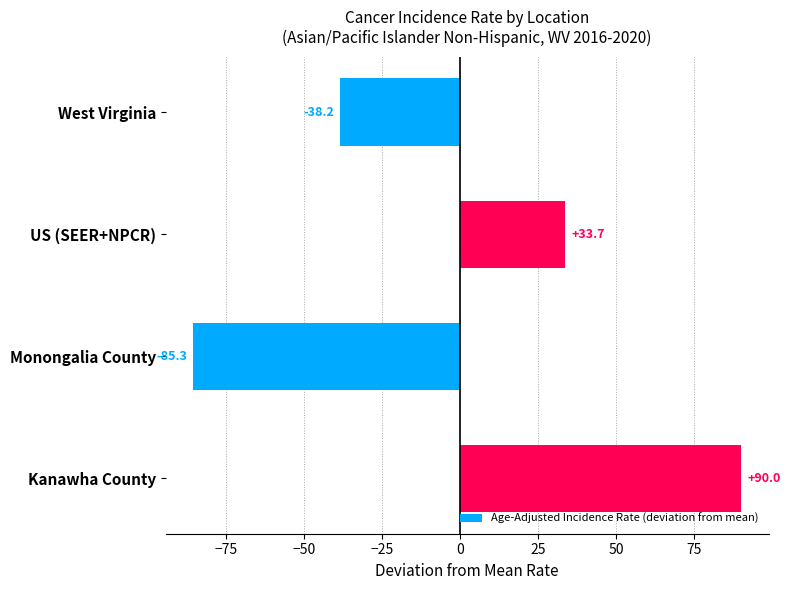

What is the value of the 3rd bar from the top?

-85.3